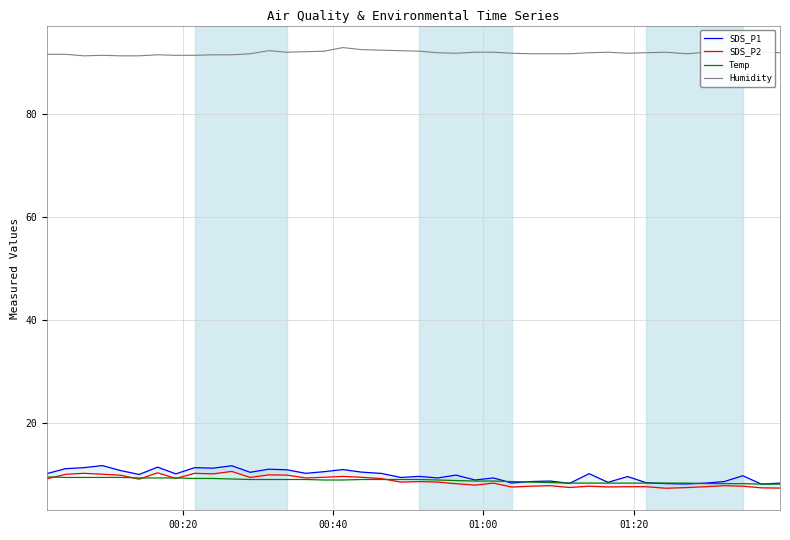

How many lines are shown in the chart?

4